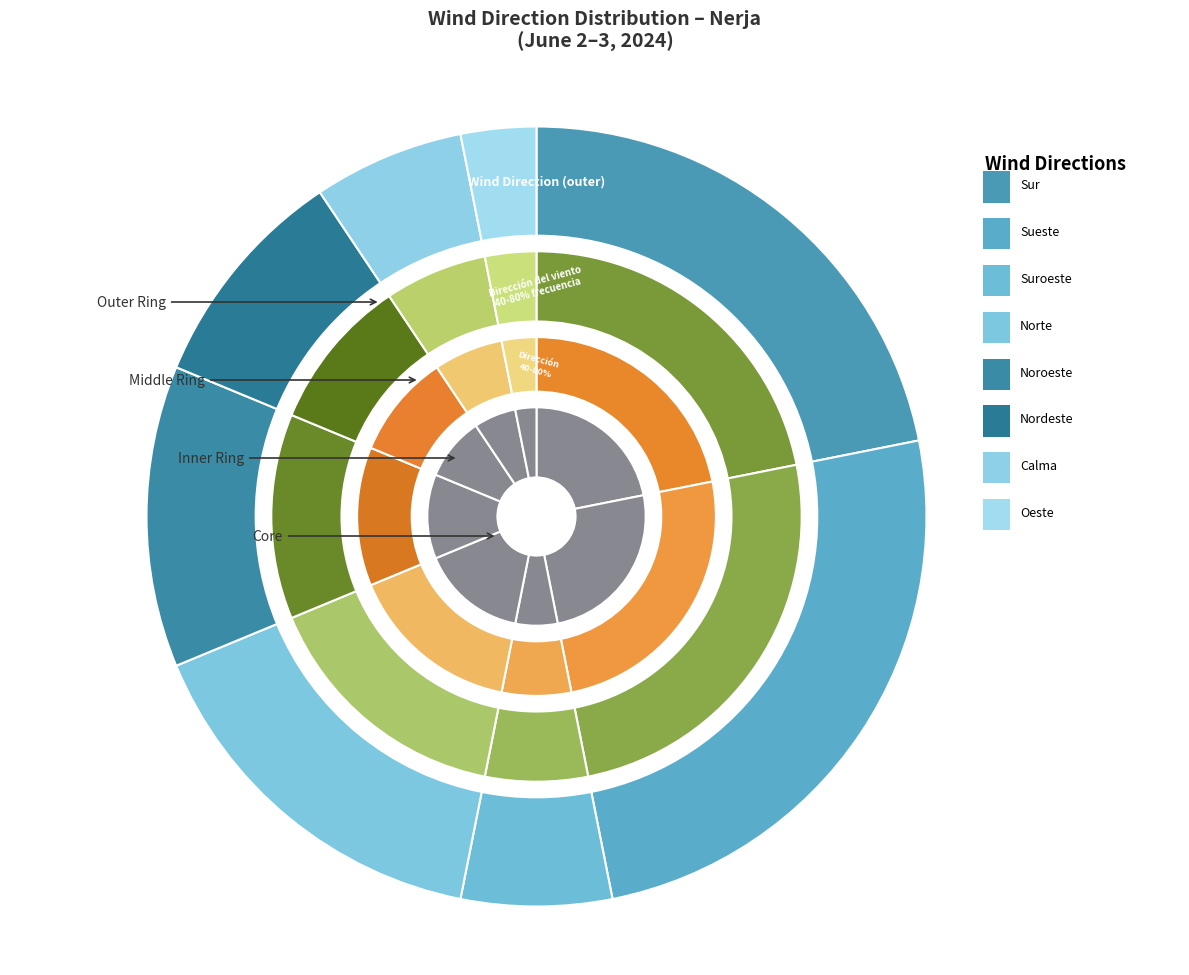

What is the largest slice in the pie chart?

Sueste